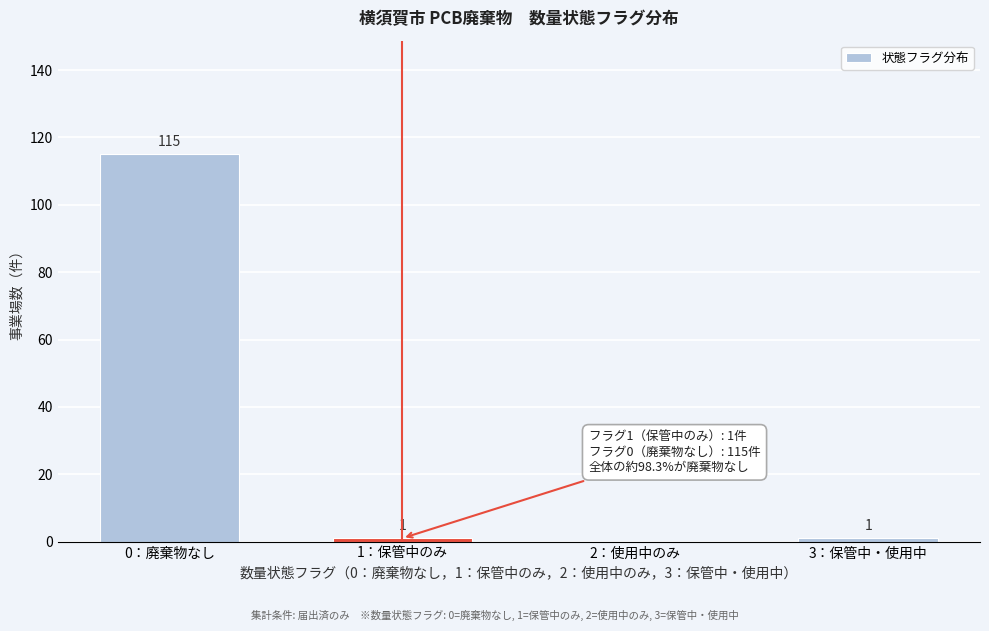

Reading left to right, list all the values displayed in this chart.

0：廃棄物なし=115	1：保管中のみ=1	2：使用中のみ=0	3：保管中・使用中=1